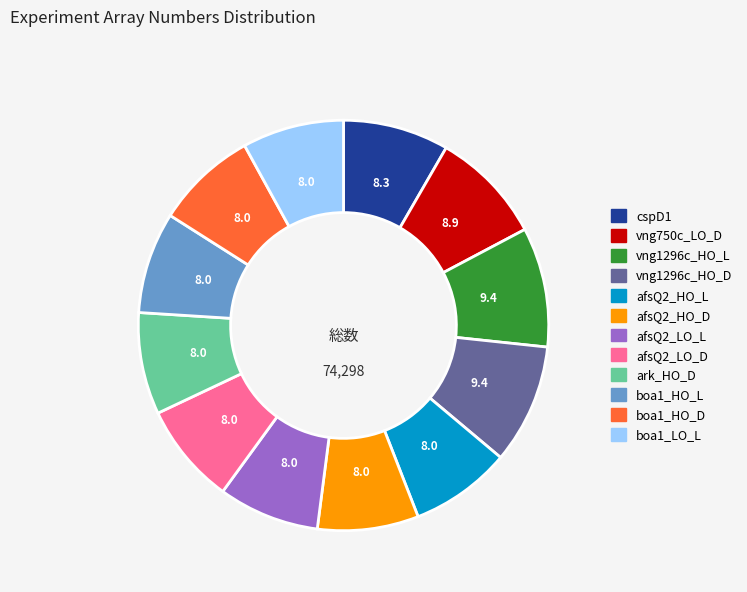

Is there any slice that represents more than half of the pie?

No